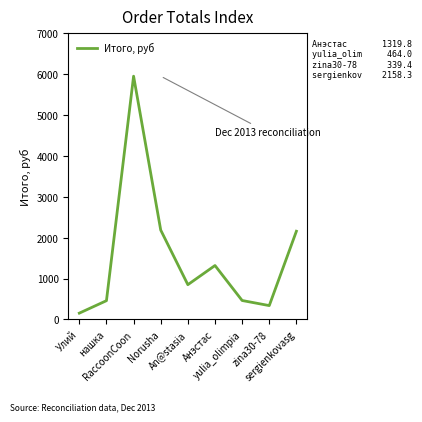

Is this an area chart (filled region under the line)?

No